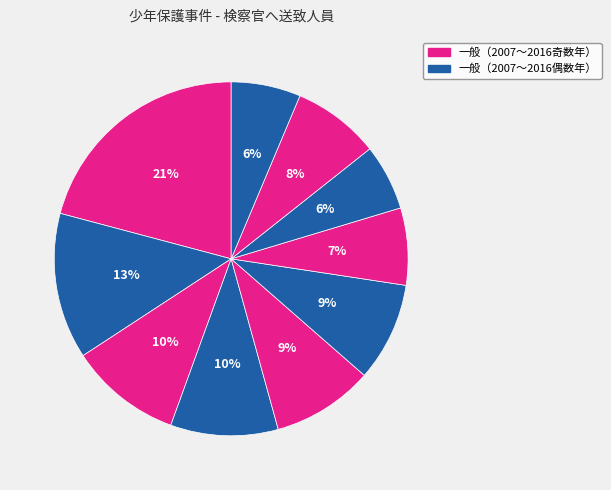

What is the largest slice in the pie chart?

2007(H19)